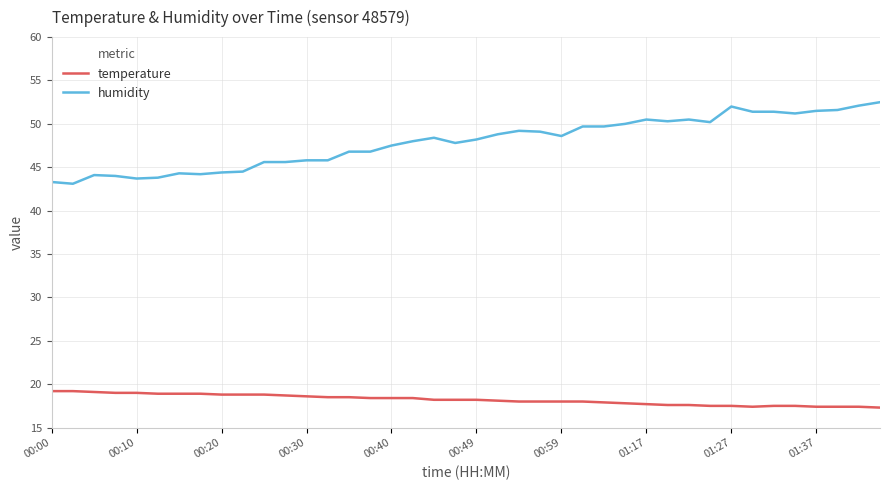

How many lines are shown in the chart?

2